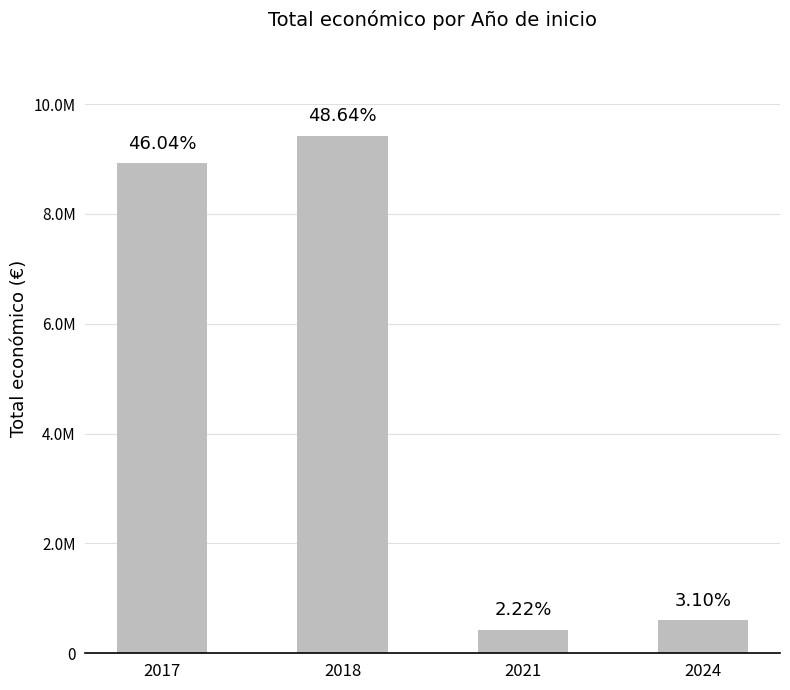

At which category does the chart reach its peak across all series?

2018